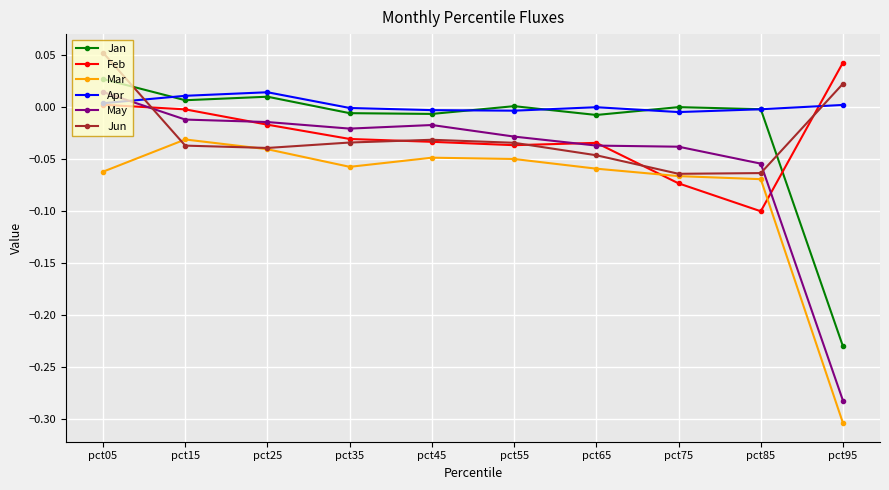

The Jan series shows -0.0 at pct75. True or false?

True